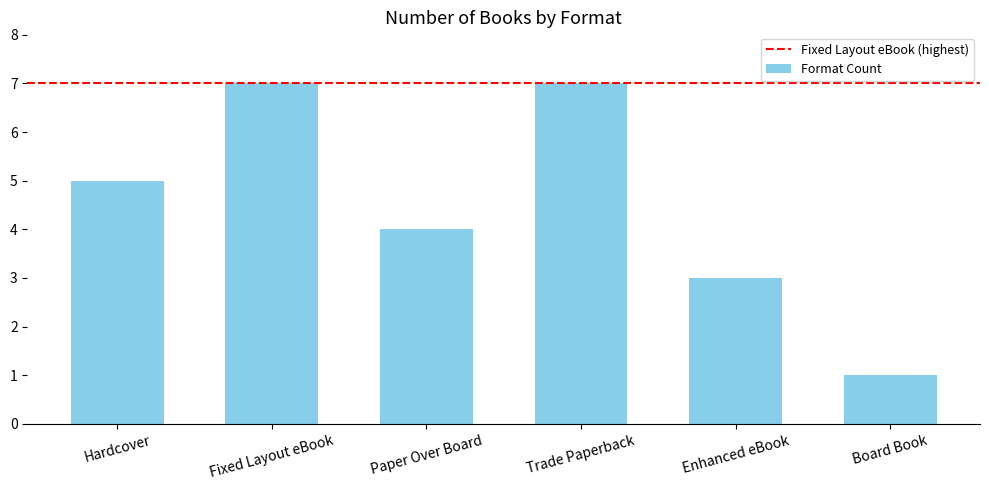

Reading right to left, transcribe all the data shown in this chart.

Board Book=1	Enhanced eBook=3	Trade Paperback=7	Paper Over Board=4	Fixed Layout eBook=7	Hardcover=5